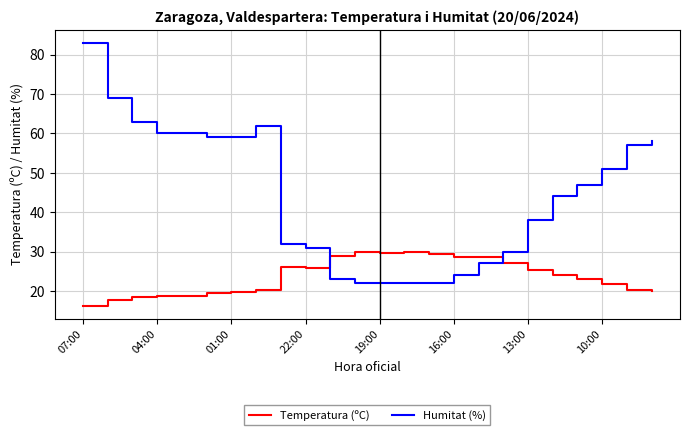

What is the minimum value for Humitat (%)?

22.0